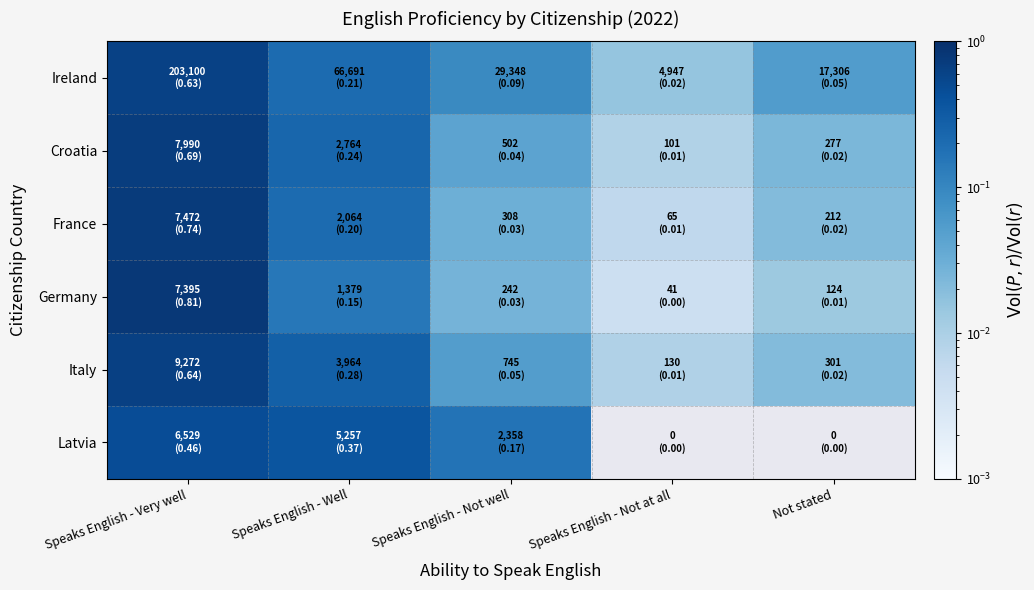

Which category has the lowest value across all series?

Speaks English - Not at all